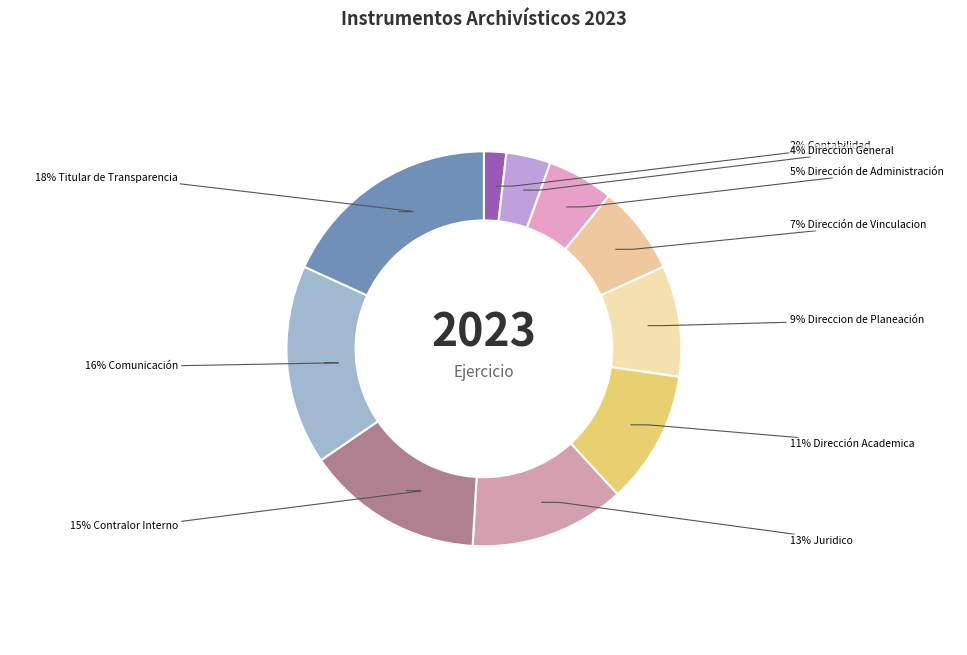

Rank the categories by value from highest to lowest.

Titular de Transparencia, Comunicación, Contralor Interno, Juridico, Dirección Academica, Direccion de Planeación, Dirección de Vinculacion, Dirección de Administración, Dirección General, Contabilidad